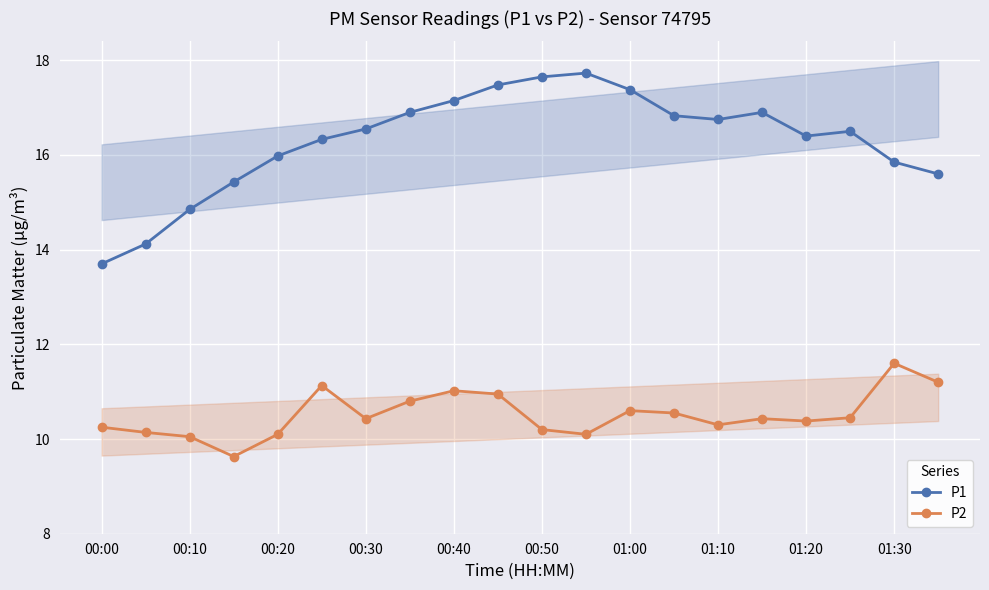

What is the lowest value of the P2 series?

9.6